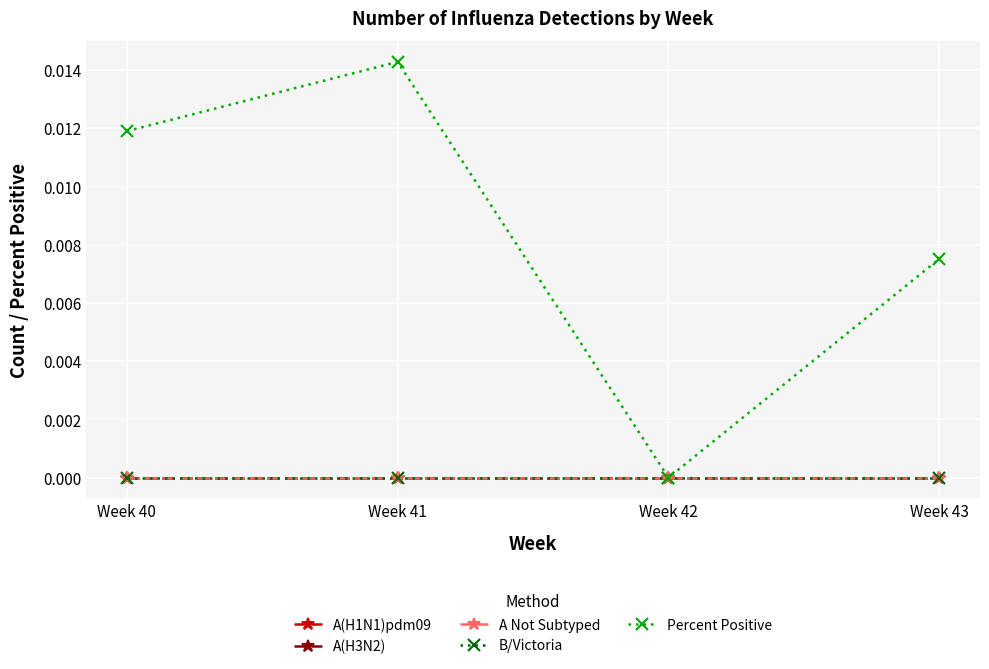

Is this an area chart (filled region under the line)?

No